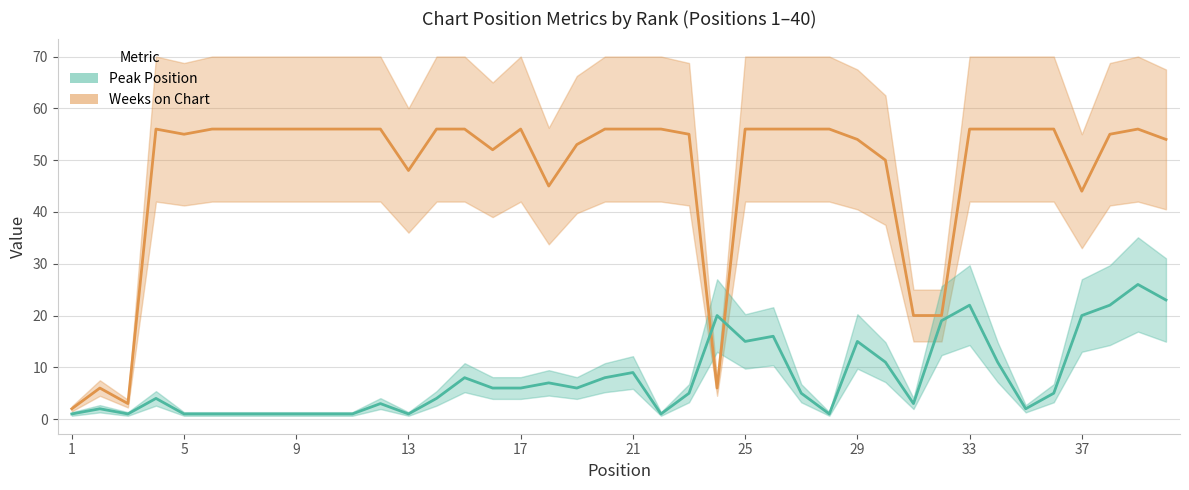

Count the number of data series in this chart.

2